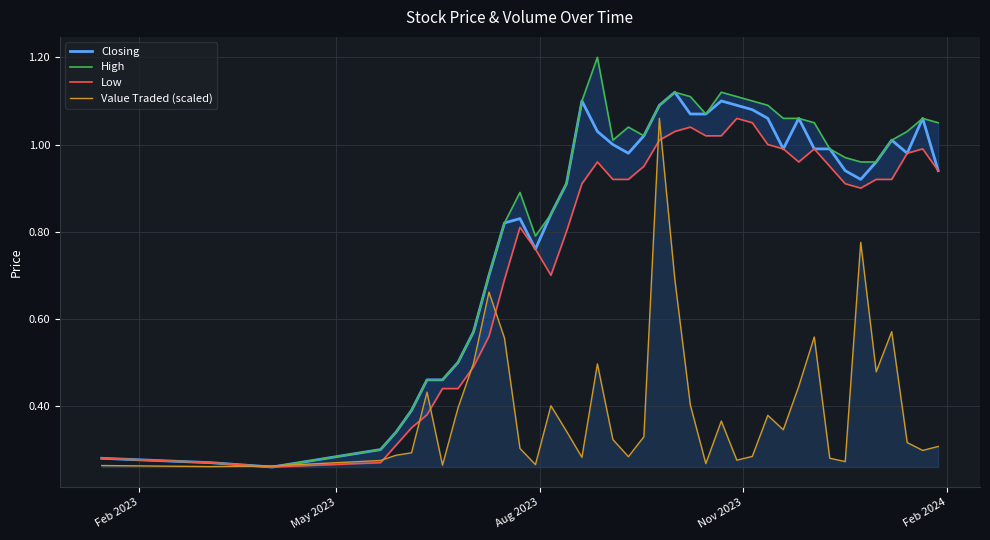

Is the value of Closing at 34 greater than the value of Value Traded (scaled) at 14?

Yes